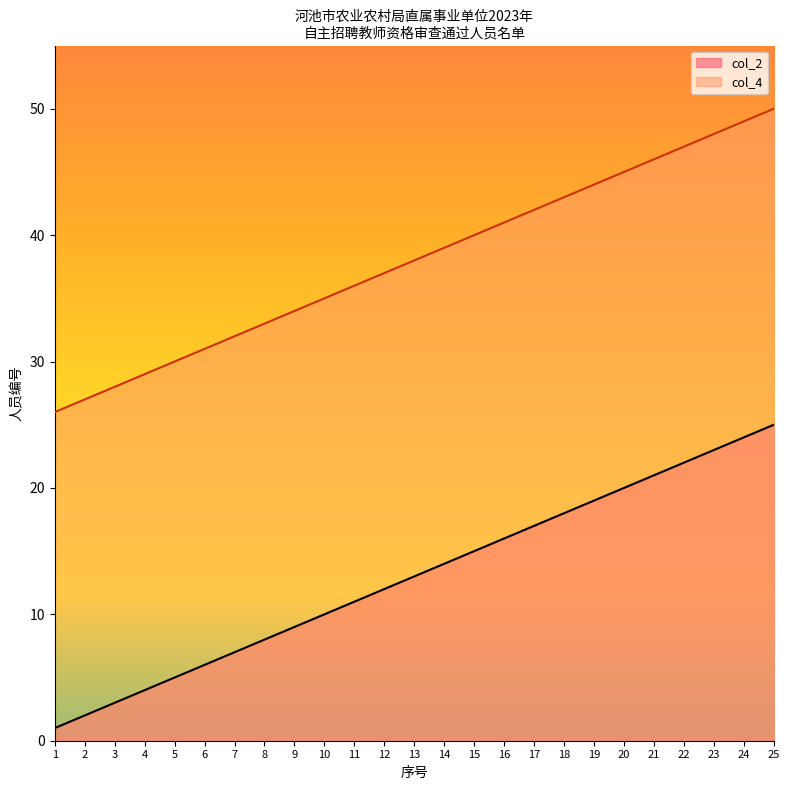

Reading left to right, transcribe all the data shown in this chart.

col_2: 1=1	2=2	3=3	4=4	5=5	6=6	7=7	8=8	9=9	10=10	11=11	12=12	13=13	14=14	15=15	16=16	17=17	18=18	19=19	20=20	21=21	22=22	23=23	24=24	25=25
col_4: 1=26	2=27	3=28	4=29	5=30	6=31	7=32	8=33	9=34	10=35	11=36	12=37	13=38	14=39	15=40	16=41	17=42	18=43	19=44	20=45	21=46	22=47	23=48	24=49	25=50